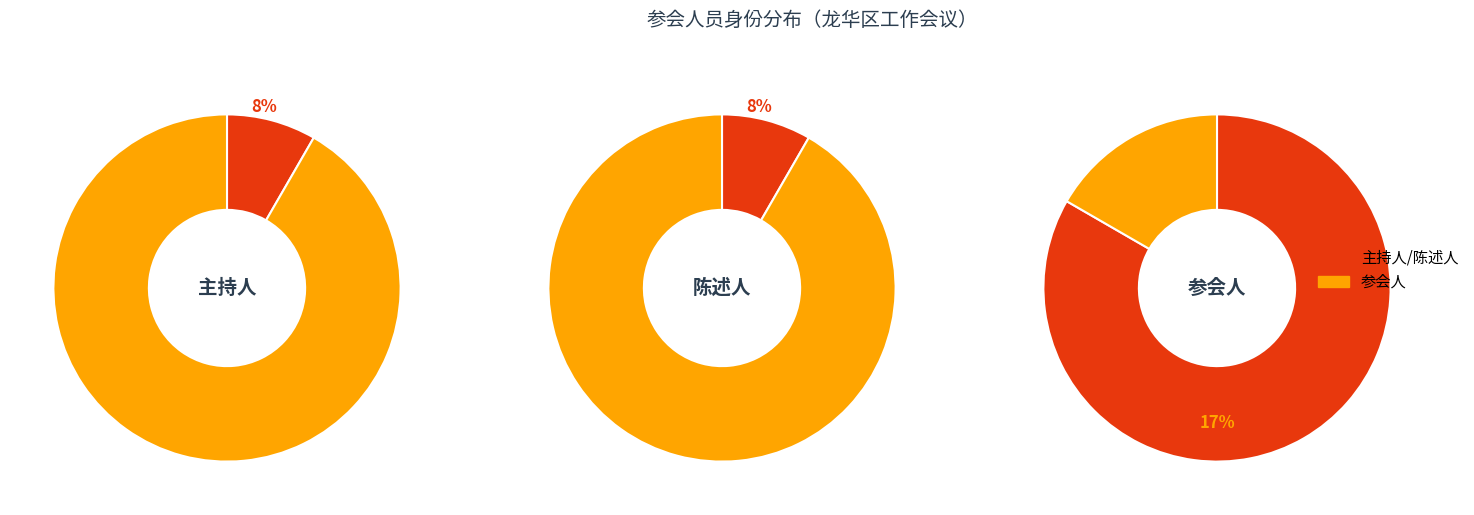

Count the number of slices in the pie.

2